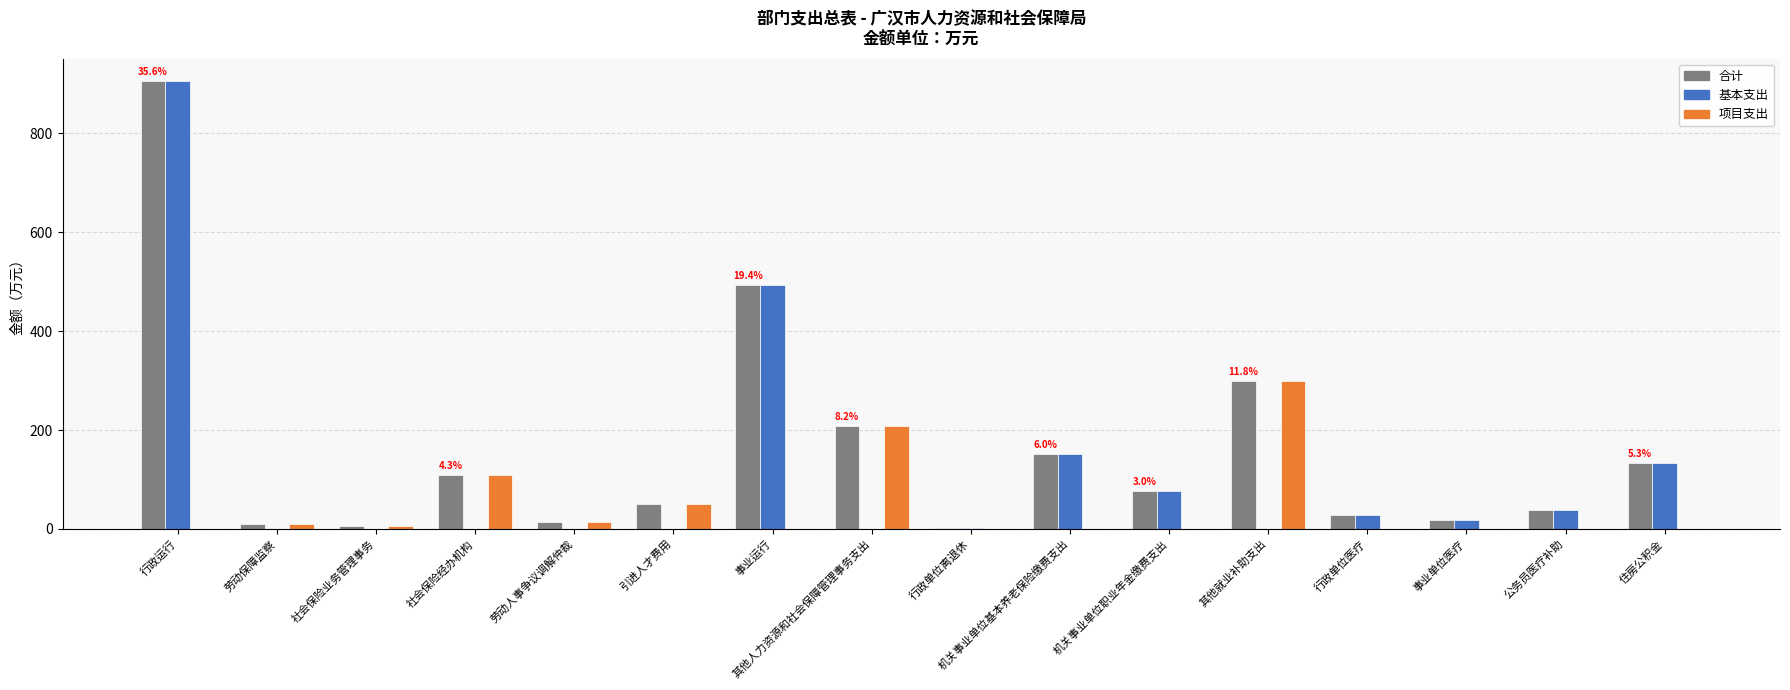

What is the greatest value displayed?

905.9